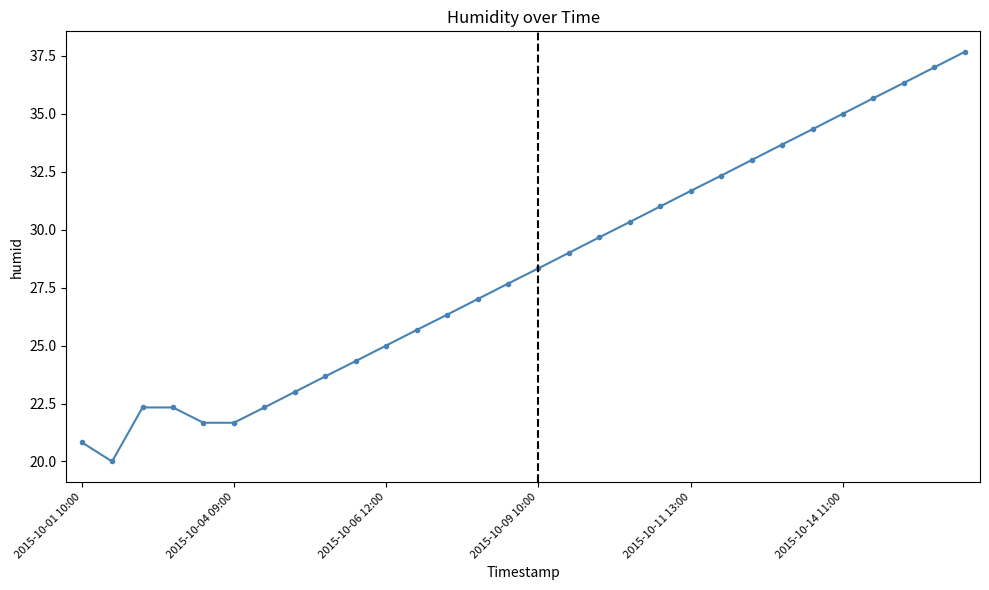

What is the greatest value displayed?

37.7